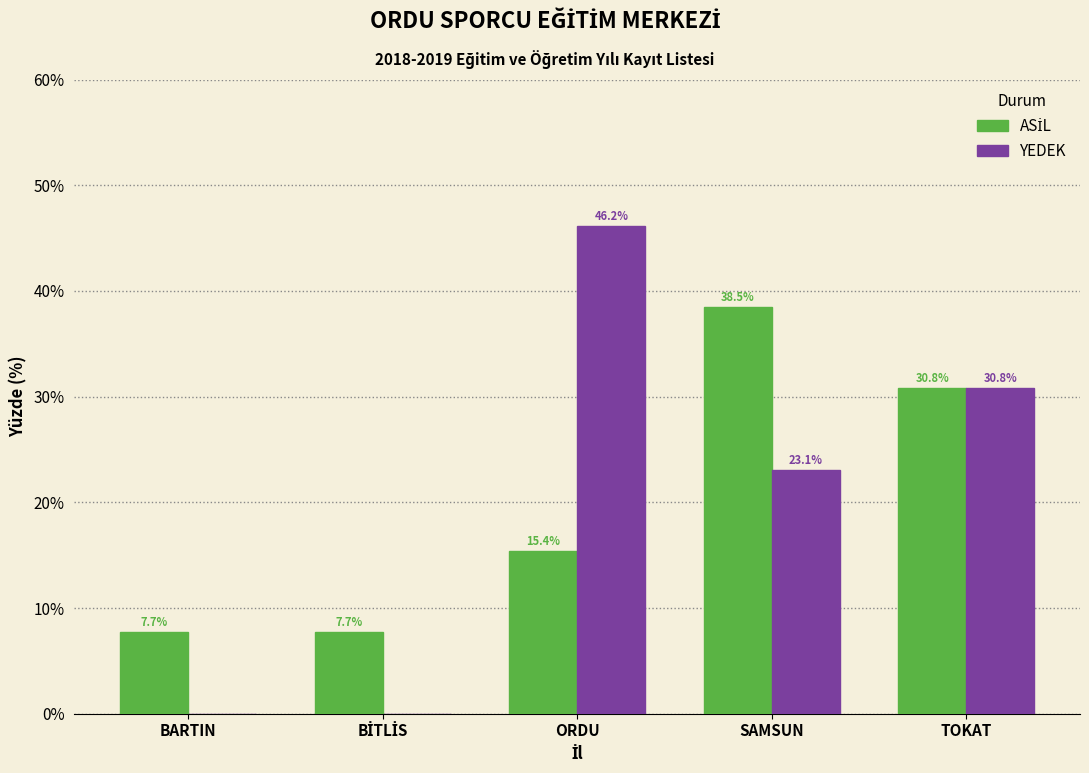

True or false: YEDEK has a value of 30.8 at TOKAT.

True